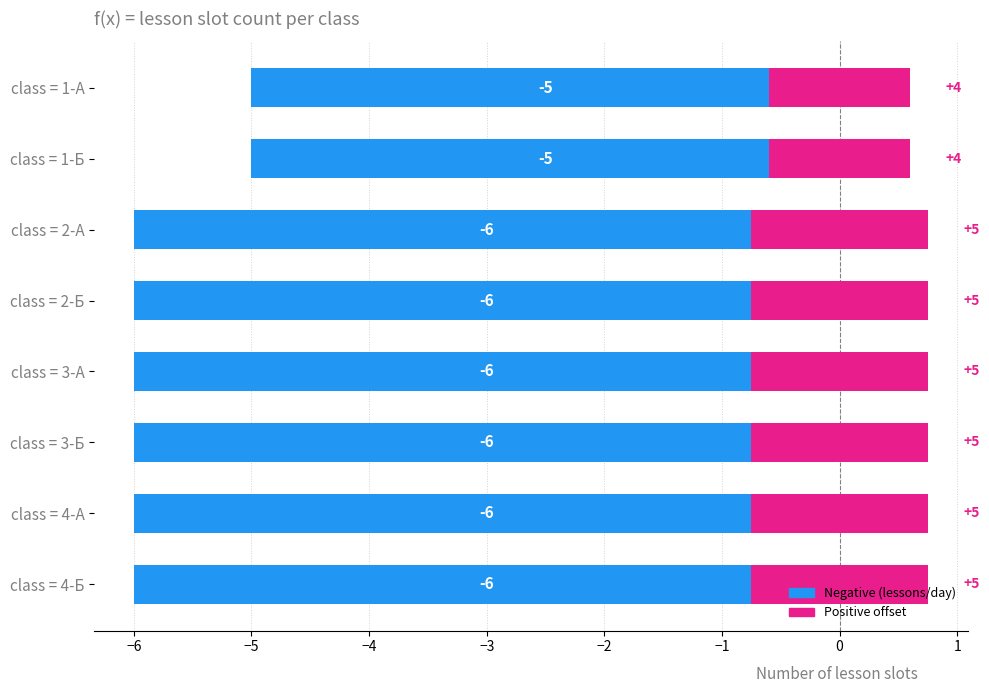

Which label corresponds to the smallest value in the chart?

1-А